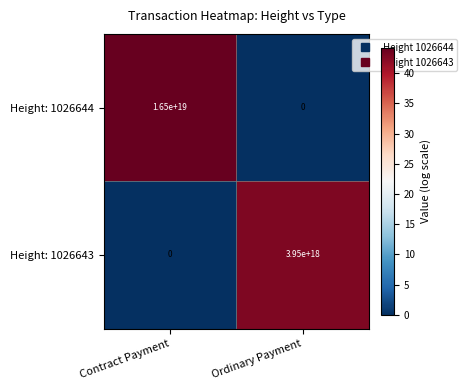

List the series in order of their peak value, highest first.

Height: 1026644, Height: 1026643